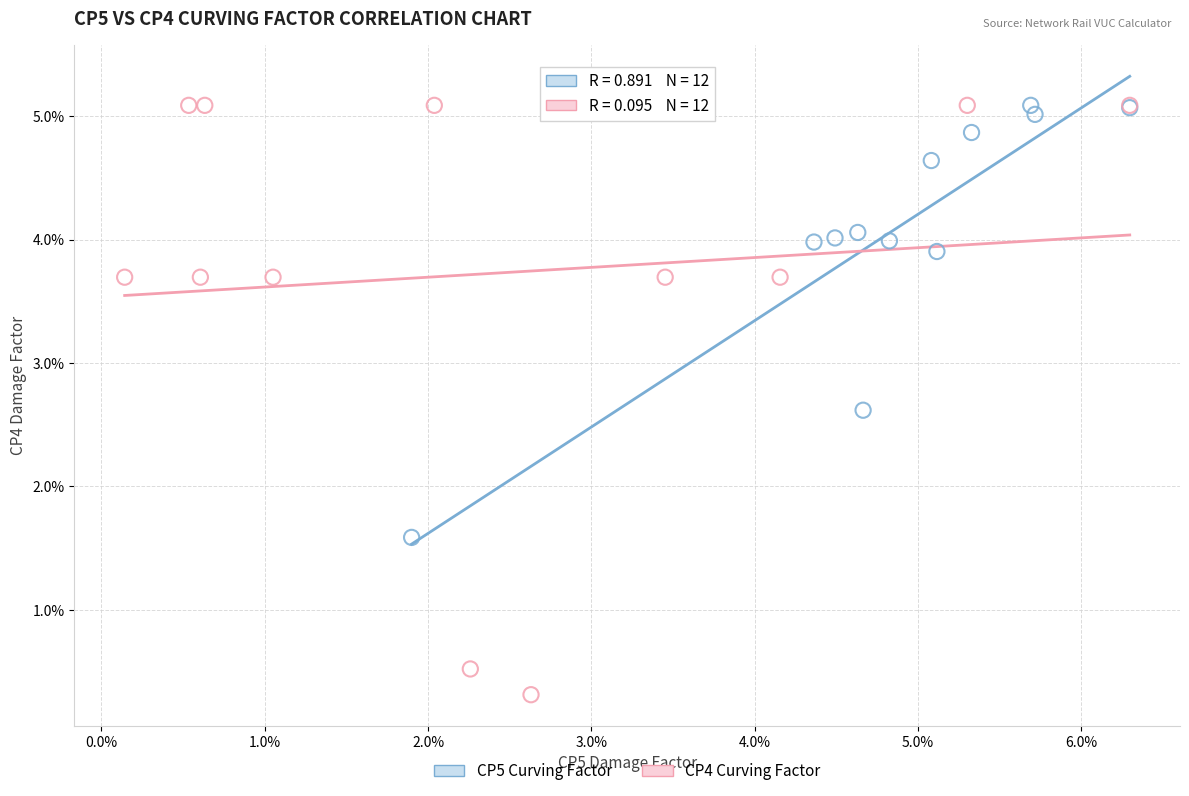

Which series has the widest spread of Y values?

CP4 Curving Factor